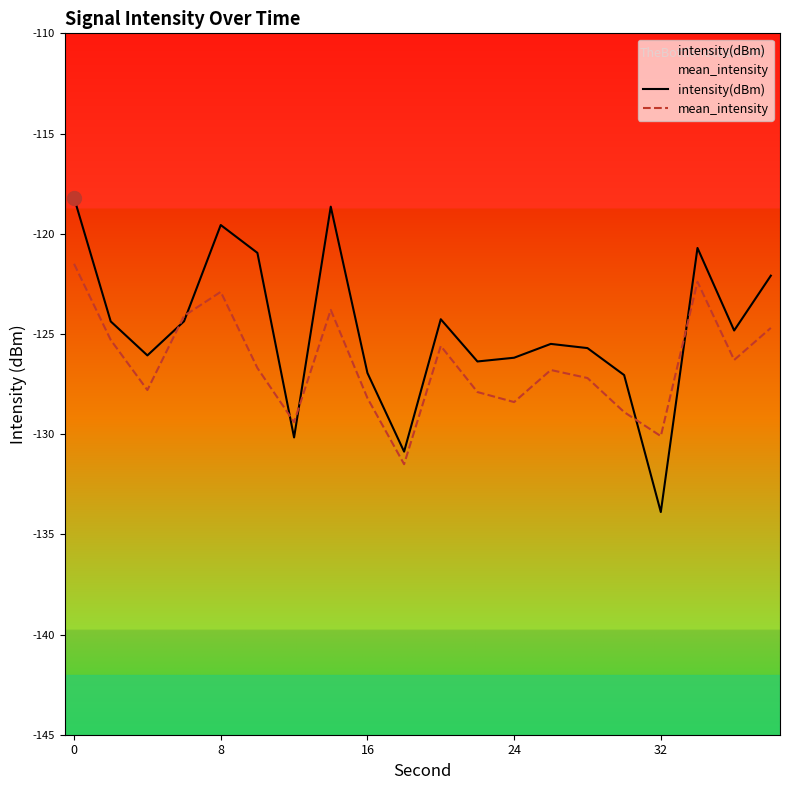

Rank the series by their maximum value, from highest to lowest.

intensity(dBm), mean_intensity